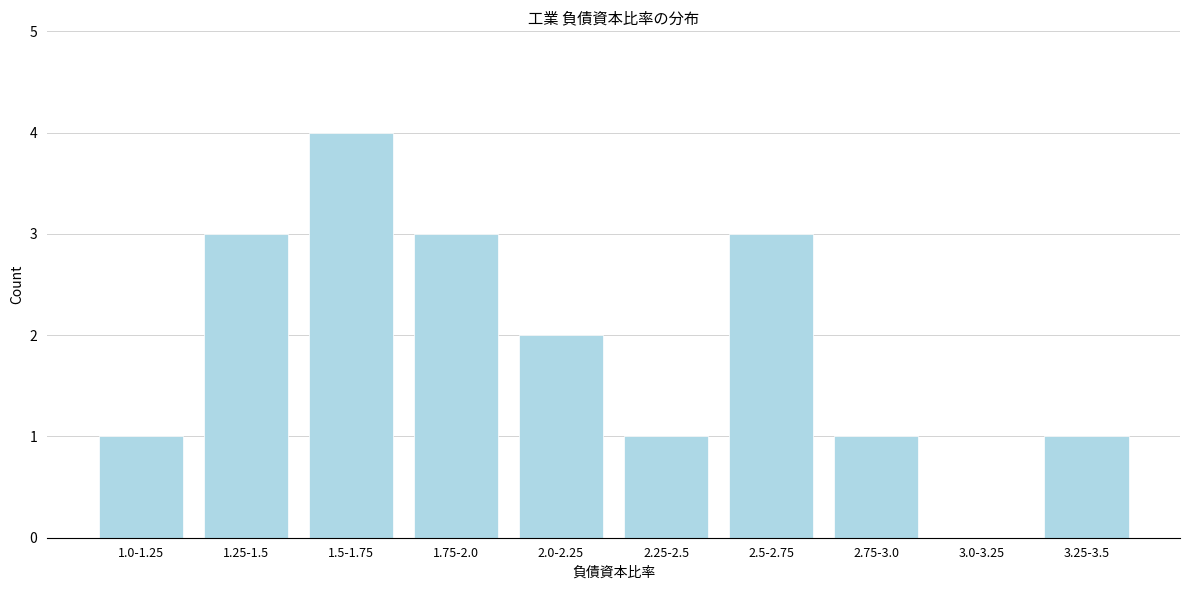

Reading left to right, transcribe all the data shown in this chart.

1.0-1.25=1	1.25-1.5=3	1.5-1.75=4	1.75-2.0=3	2.0-2.25=2	2.25-2.5=1	2.5-2.75=3	2.75-3.0=1	3.0-3.25=0	3.25-3.5=1